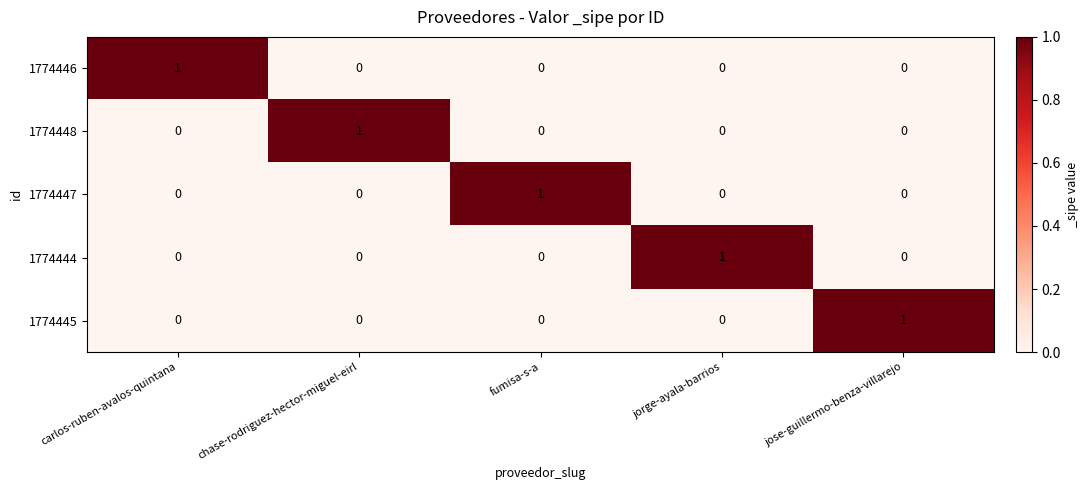

How many 1774448 values are between 0 and 1?

5